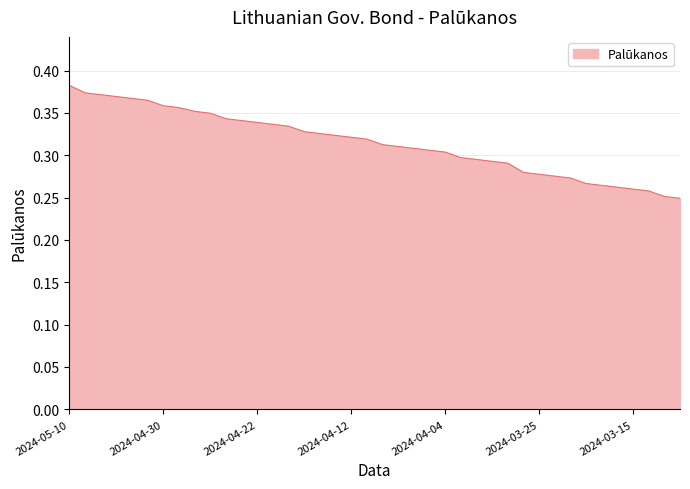

Does the chart display data point markers on the line(s)?

No